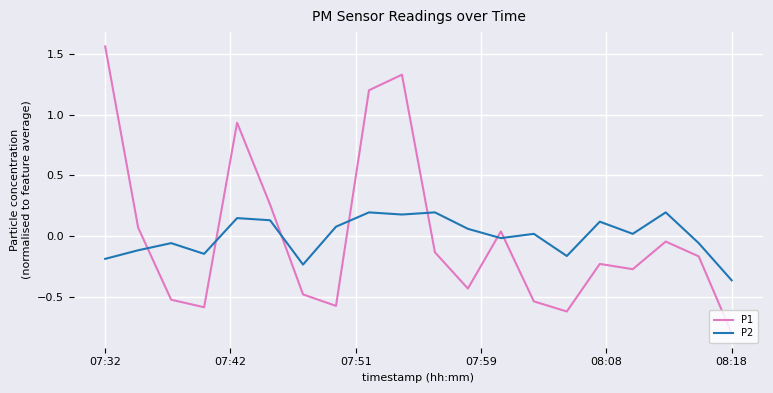

How many positive values does the P1 series have?

7